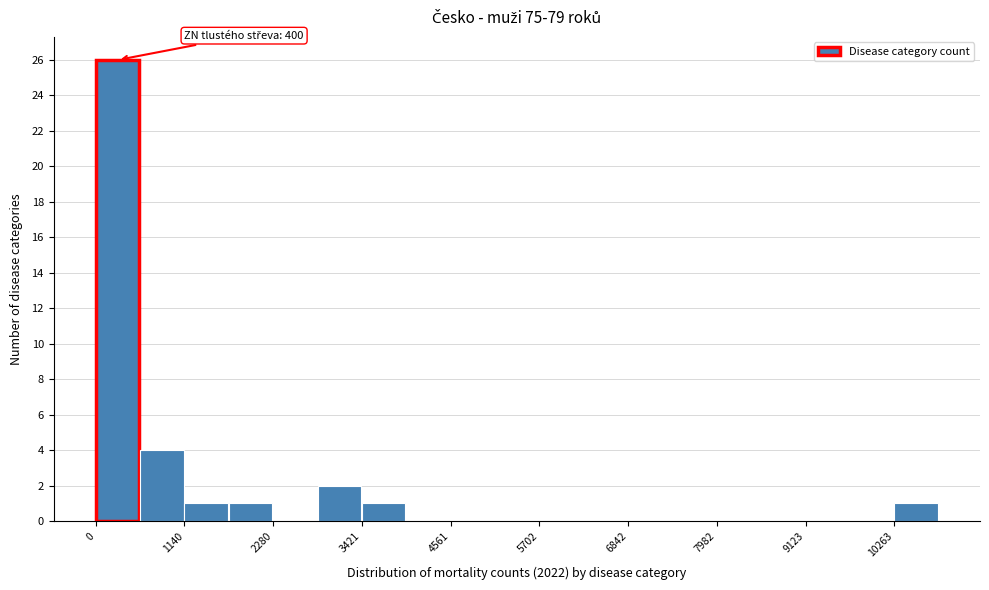

Read against the x-axis, roughly where is the centre of the tallest bar?

200